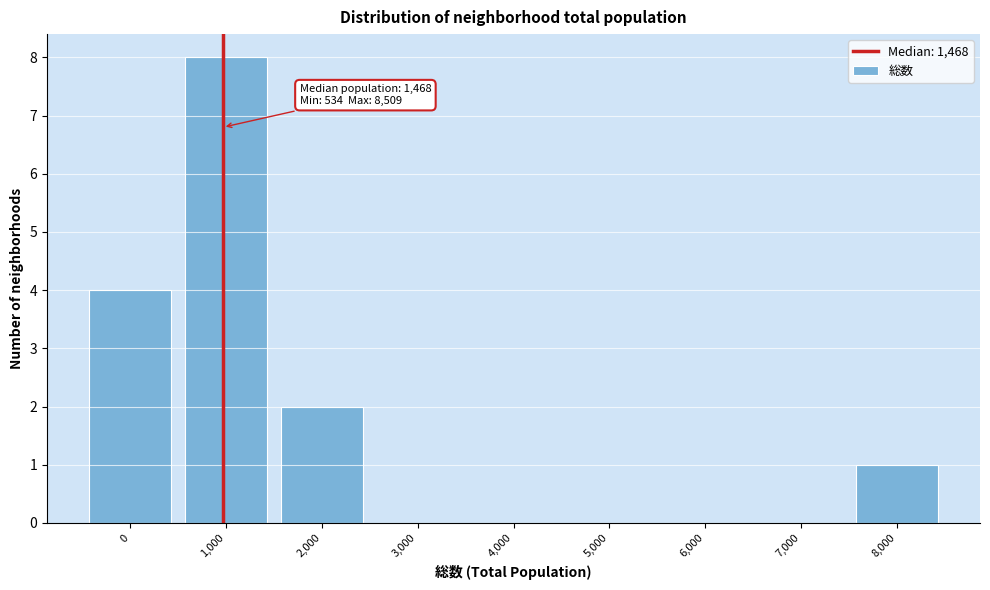

Reading left to right, list all the values displayed in this chart.

0=4	1,000=8	2,000=2	3,000=0	4,000=0	5,000=0	6,000=0	7,000=0	8,000=1